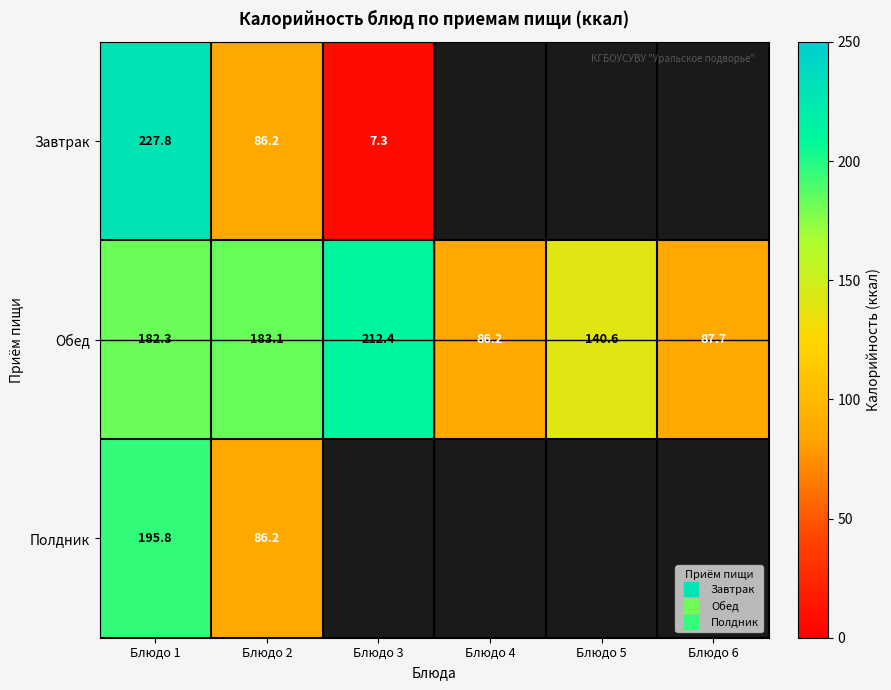

What is the highest value of the Обед series?

212.4